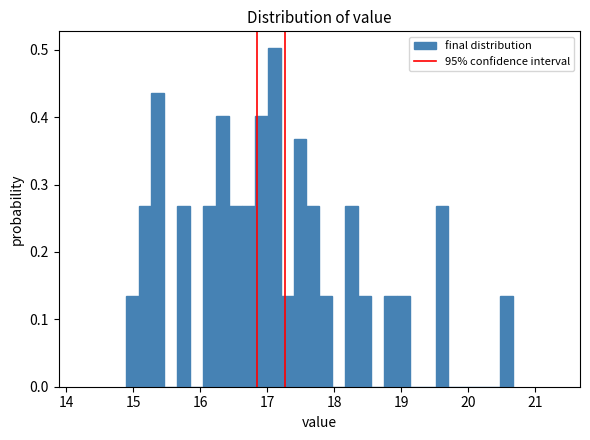

Read against the x-axis, roughly where is the centre of the tallest bar?

17.1